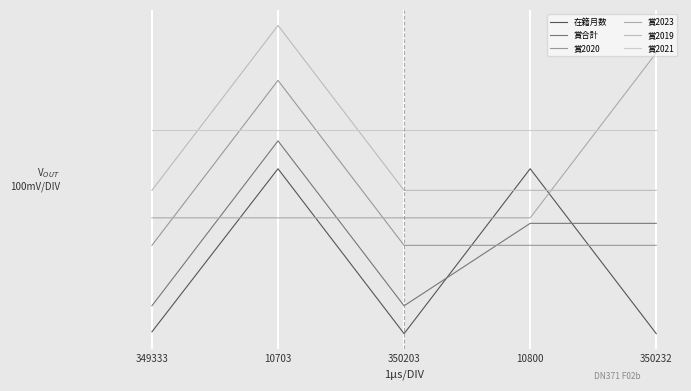

Which category has the highest value in the 賞2019 series?

10703